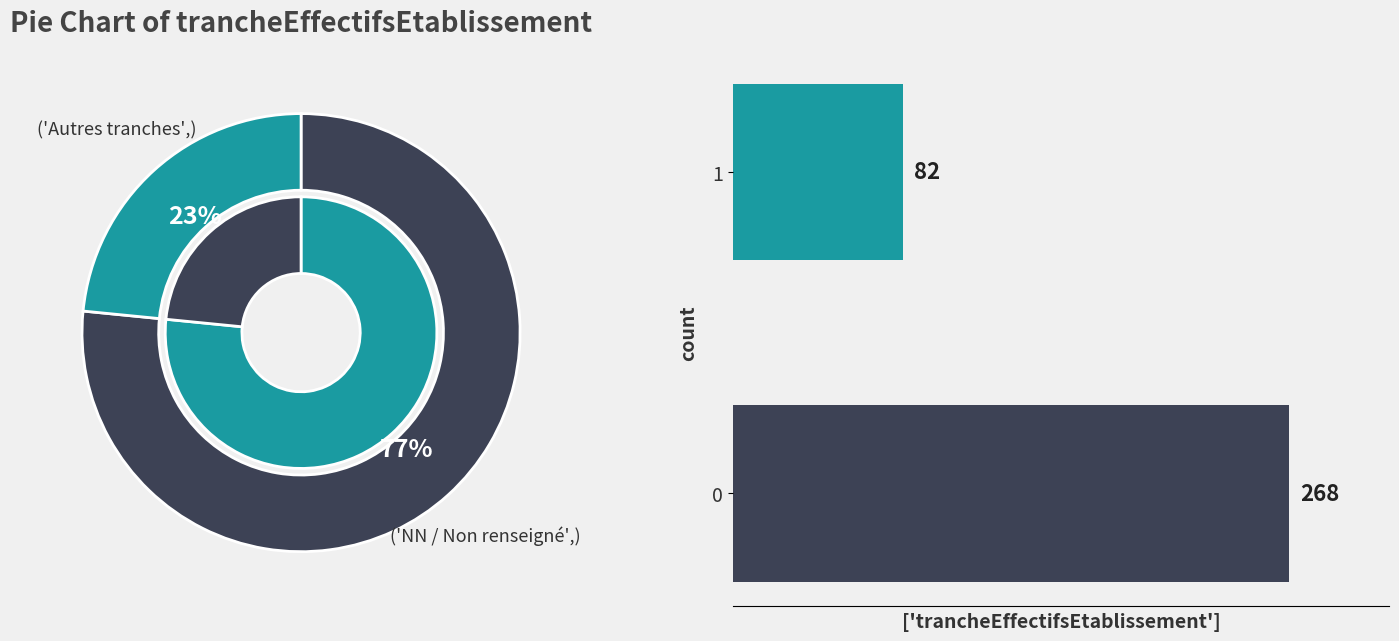

Which slice is the largest?

NN